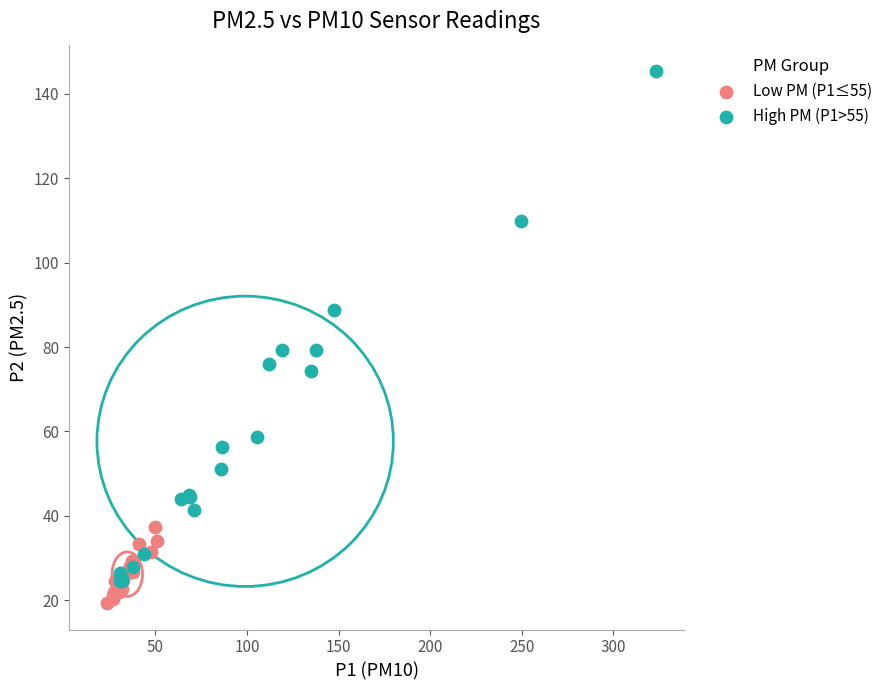

Which series has the widest spread of Y values?

High PM (P1>55)